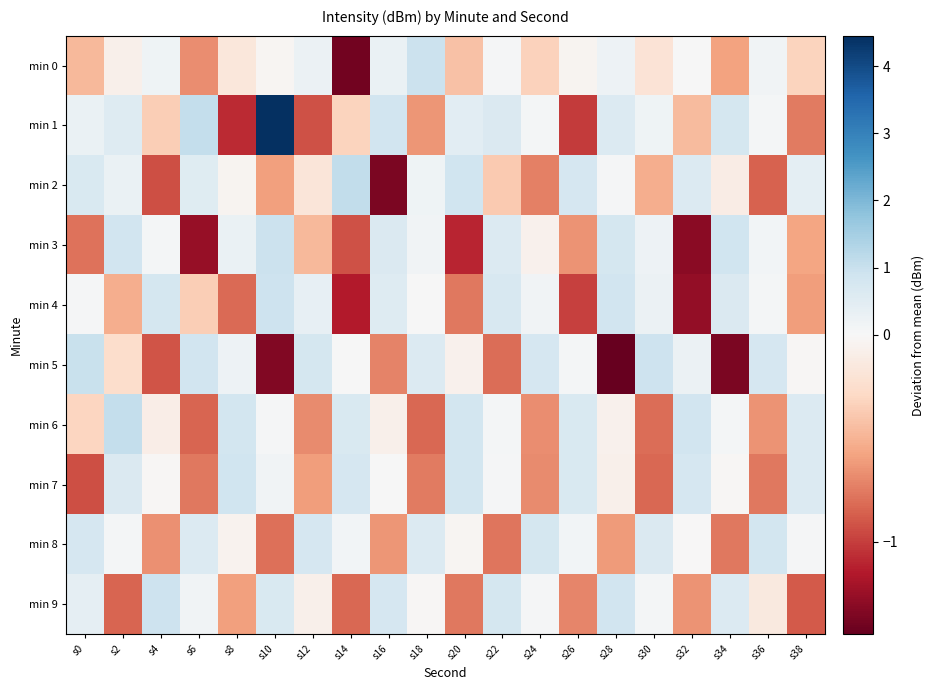

Which series changed the most between s20 and s34?

min 3